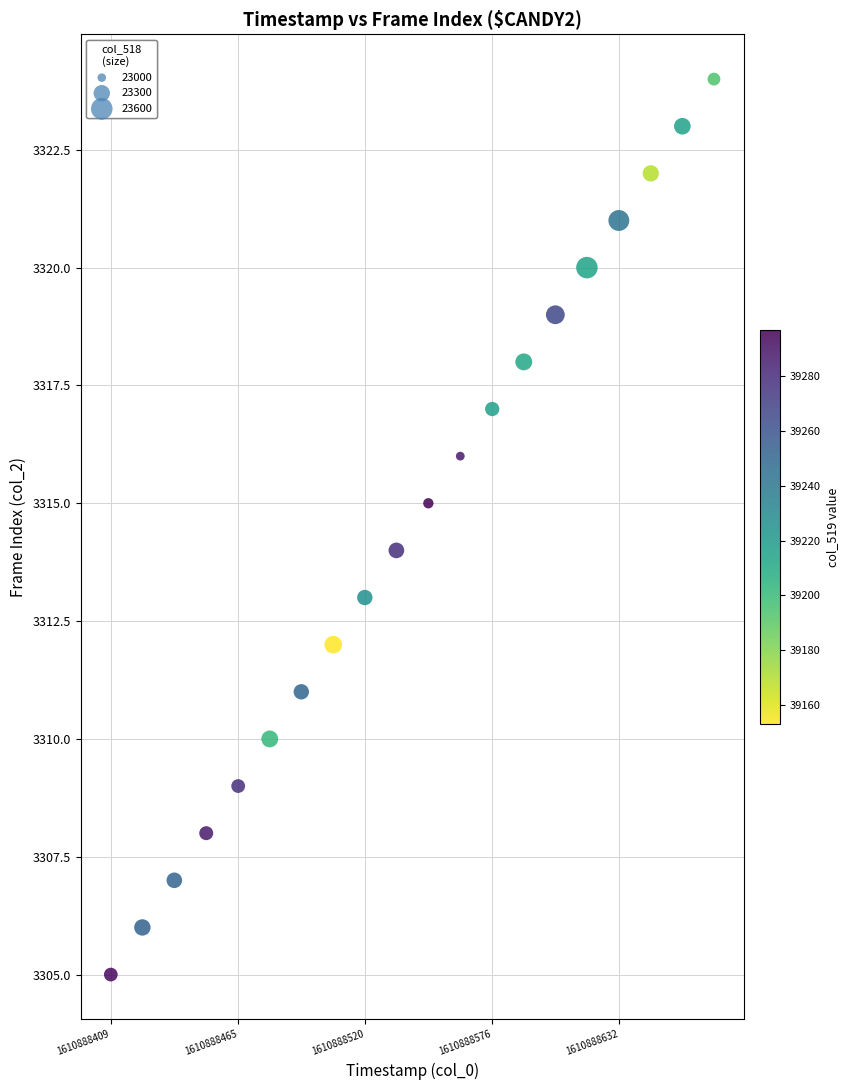

What is the range of Y values (max minus min)?

19